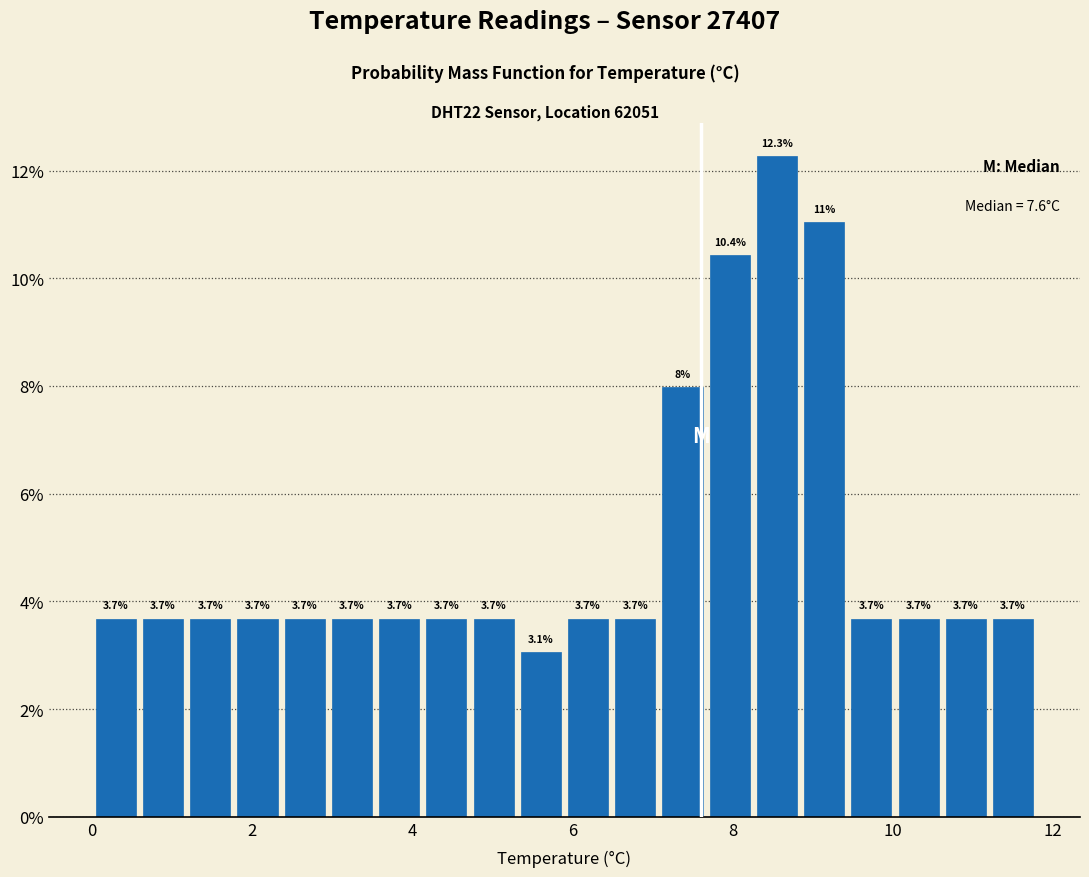

Read against the x-axis, roughly where is the centre of the tallest bar?

8.6